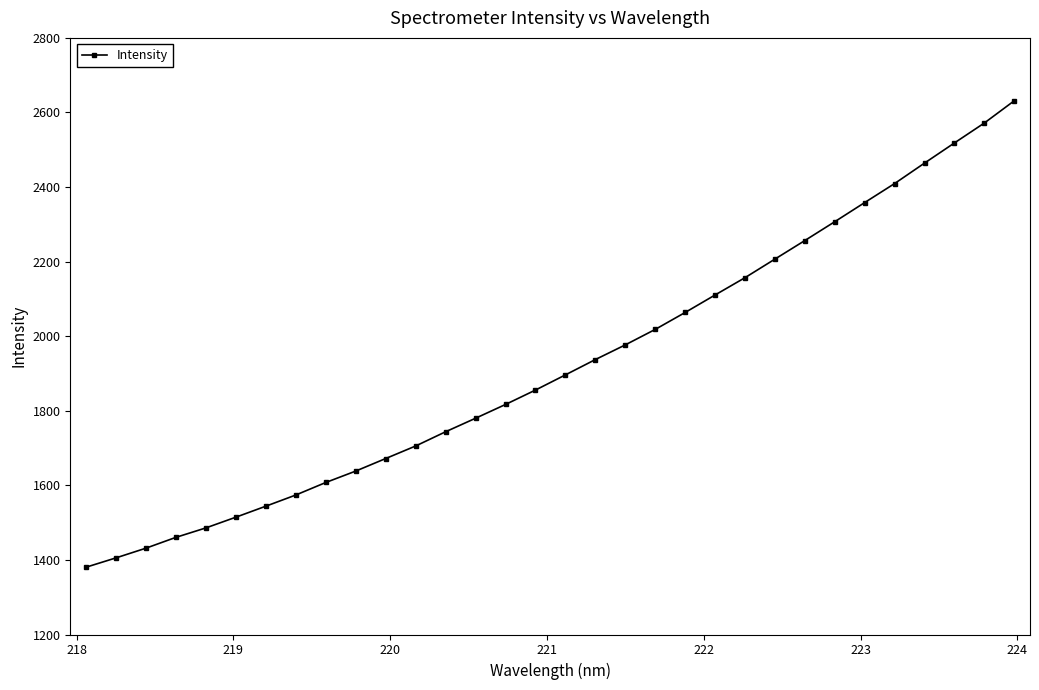

What is the value of the 2nd point from the left?

1405.4